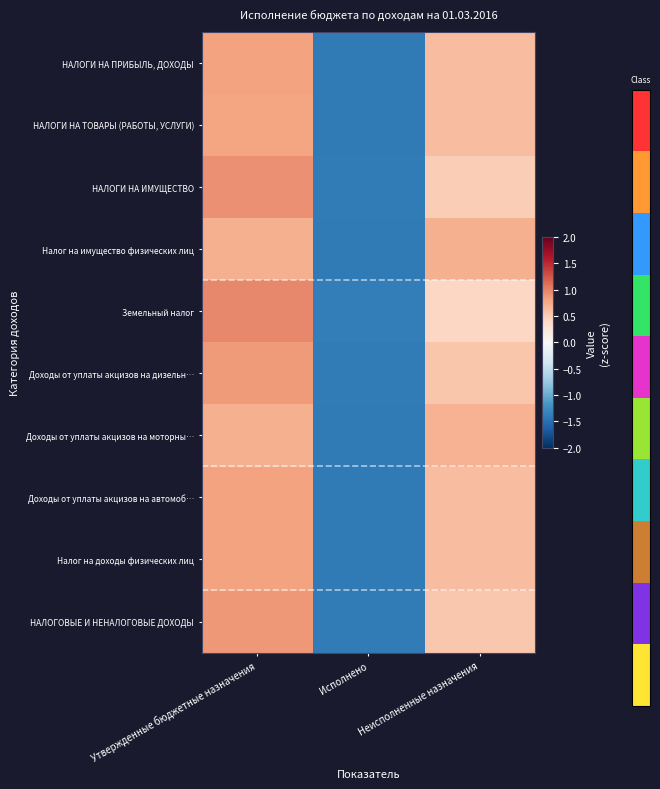

At which category is the sum across all series the highest?

Утвержденные бюджетные назначения